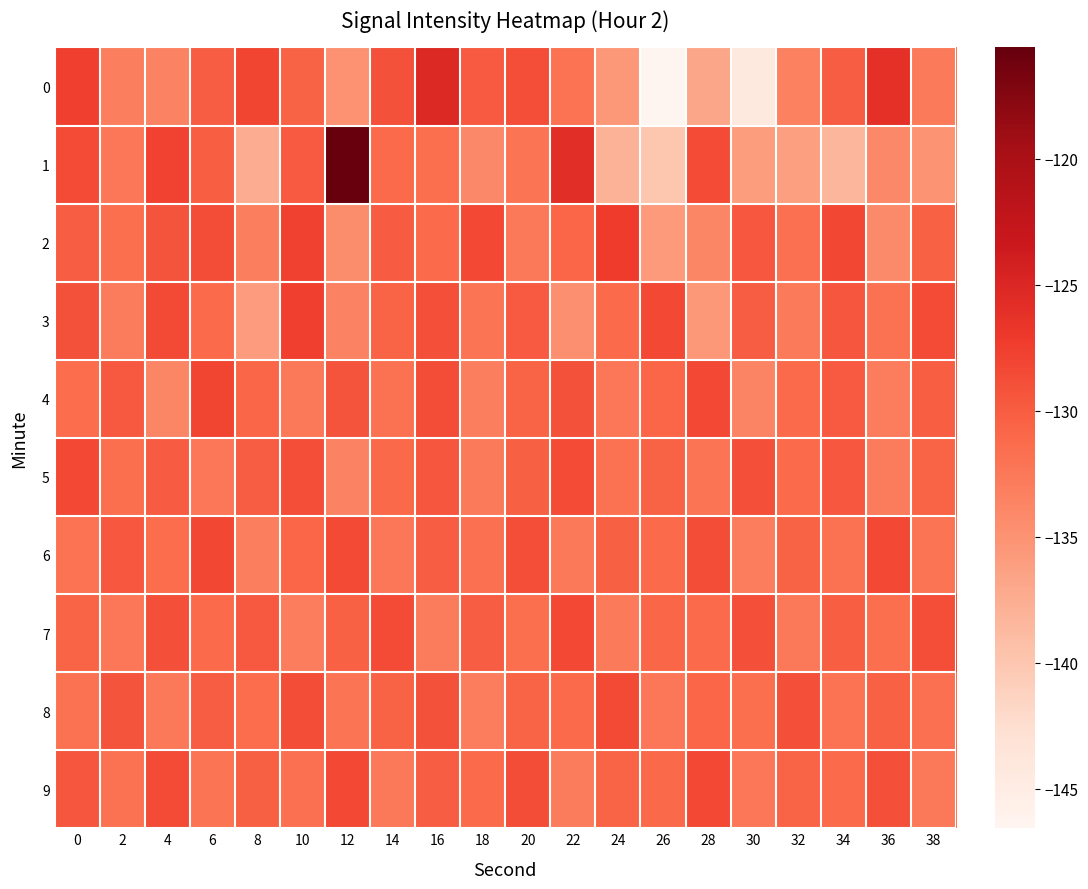

What is the spread (max minus min) of values at 10?

5.4